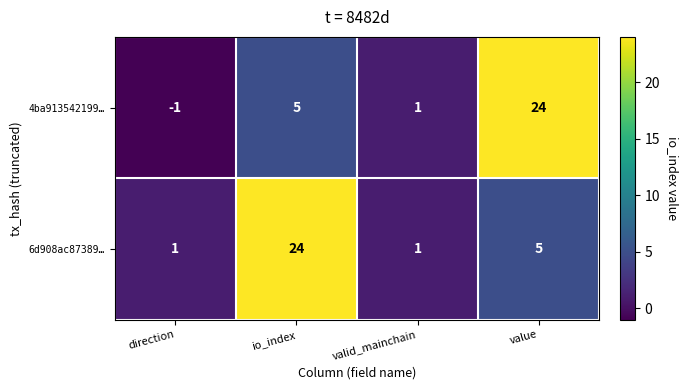

What is the difference between the highest and lowest values at io_index?

19